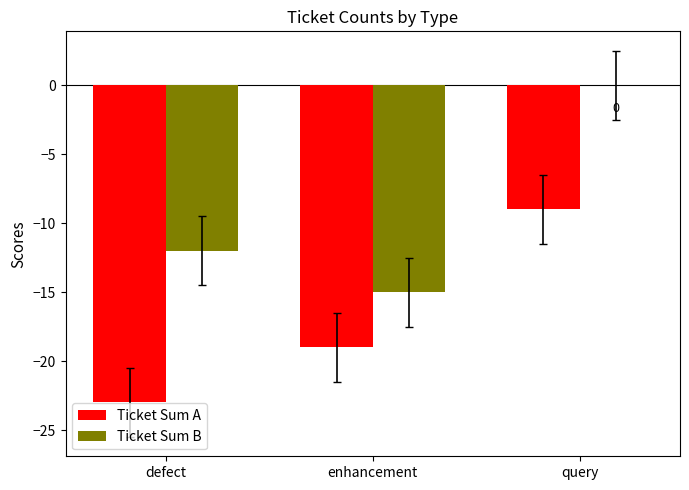

What is the total value across all series at defect?

-35